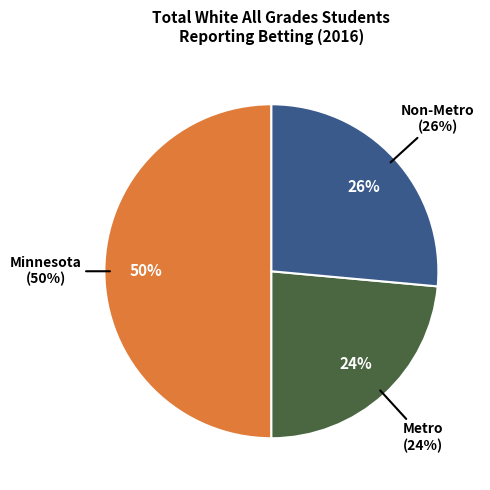

Which category has the smallest portion of the pie?

Metro